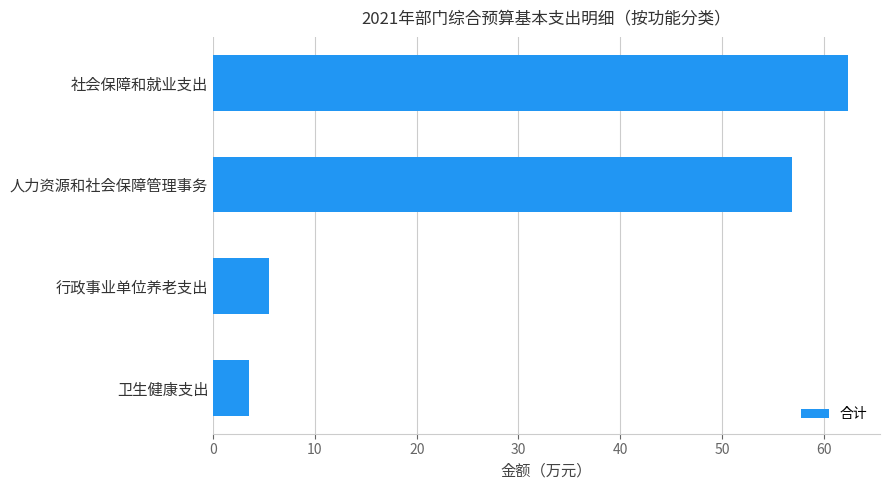

Which has a higher value, 卫生健康支出 or 社会保障和就业支出?

社会保障和就业支出